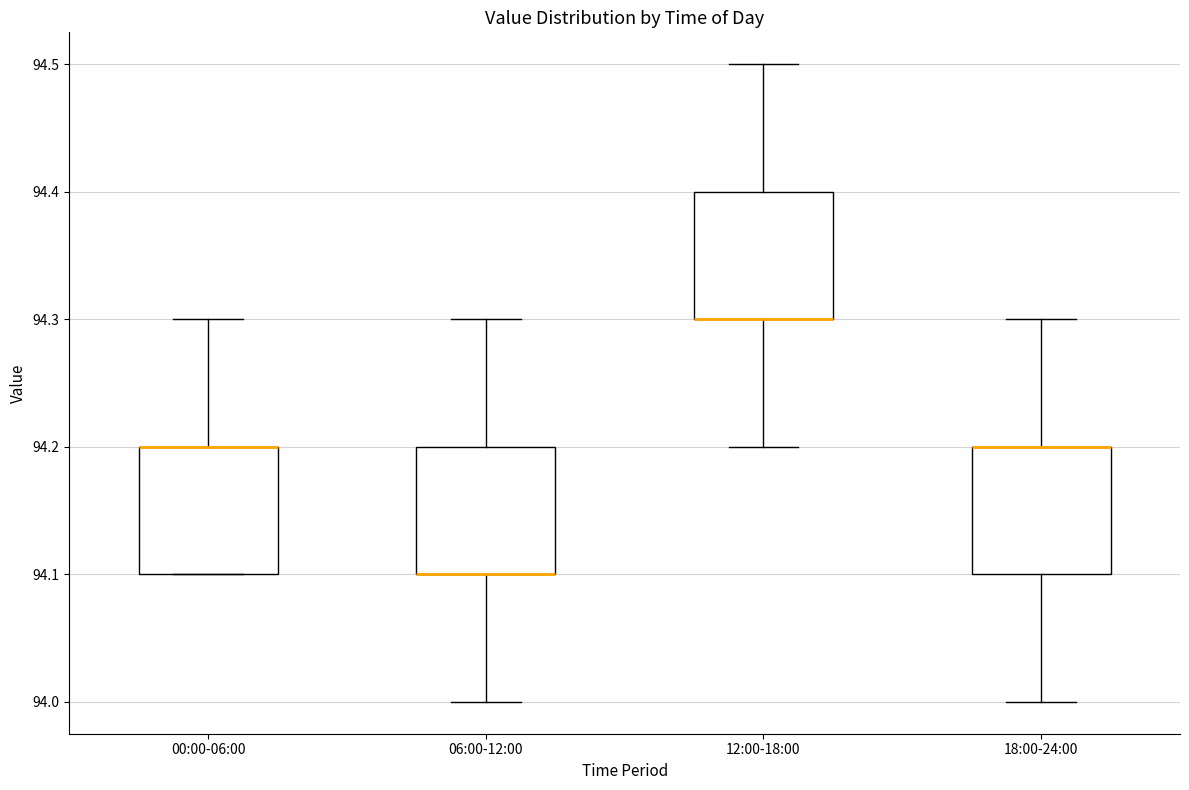

Reading left to right, read every box against the y-axis: the position of its median line, the range the box covers, and the ends of its whiskers. The values are not printed on the chart, so give them approximately, as read against the axis.

00:00-06:00: median 94.2 (drawn on the box's upper edge), box 94.1 to 94.2, whiskers 94.1 to 94.3
06:00-12:00: median 94.1 (drawn on the box's lower edge), box 94.1 to 94.2, whiskers 94.0 to 94.3
12:00-18:00: median 94.3 (drawn on the box's lower edge), box 94.3 to 94.4, whiskers 94.2 to 94.5
18:00-24:00: median 94.2 (drawn on the box's upper edge), box 94.1 to 94.2, whiskers 94.0 to 94.3